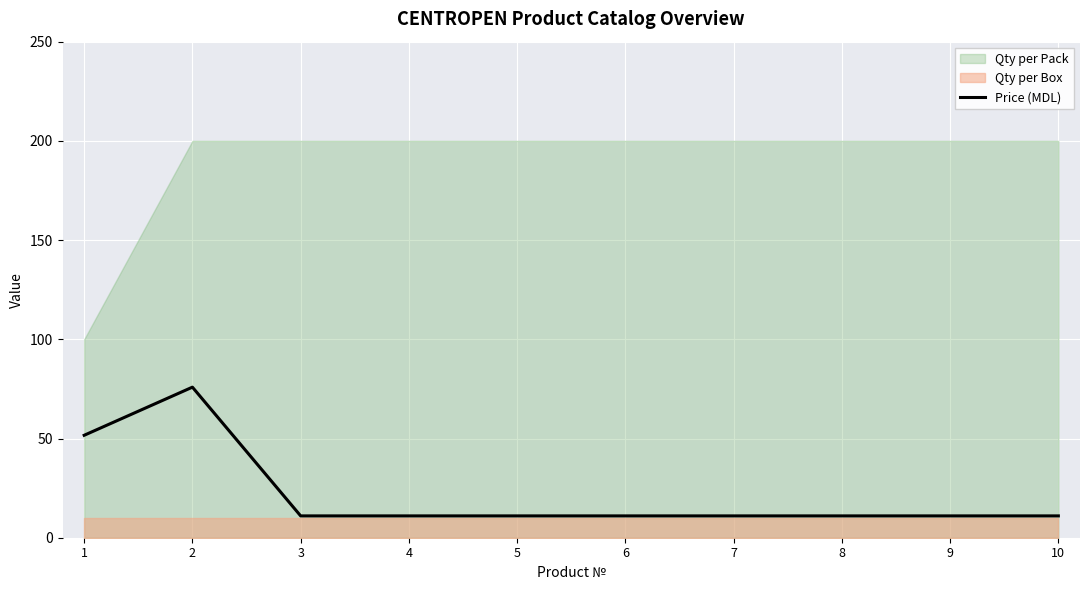

At which label is the value closest to 43?

1